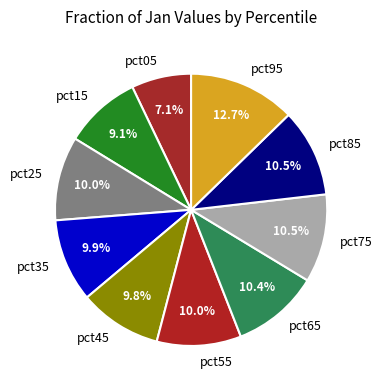

What is the total percentage of pct25 and pct85?

20.5%